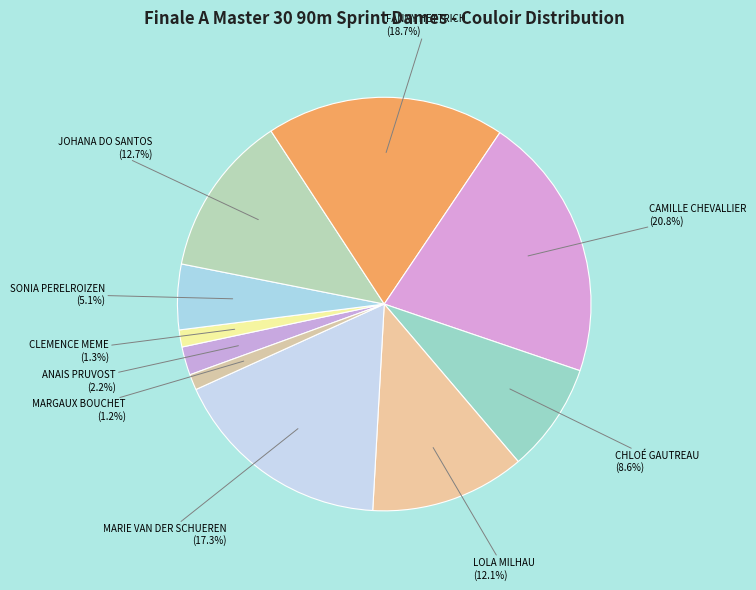

What is the ratio of the value at LOLA MILHAU to the value at CAMILLE CHEVALLIER?

0.6